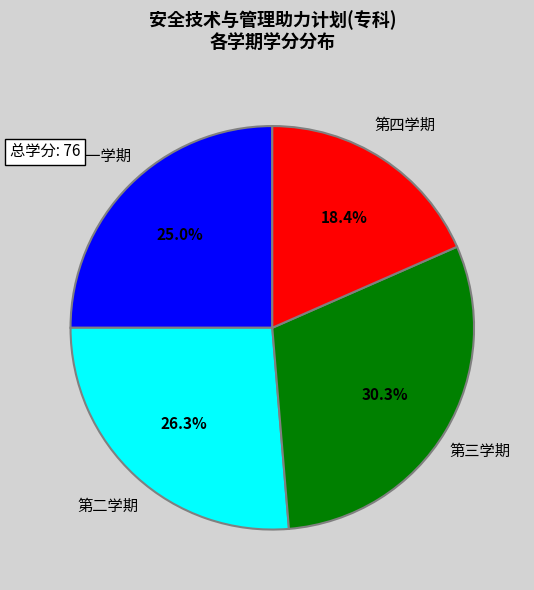

Does any single category account for the majority?

No